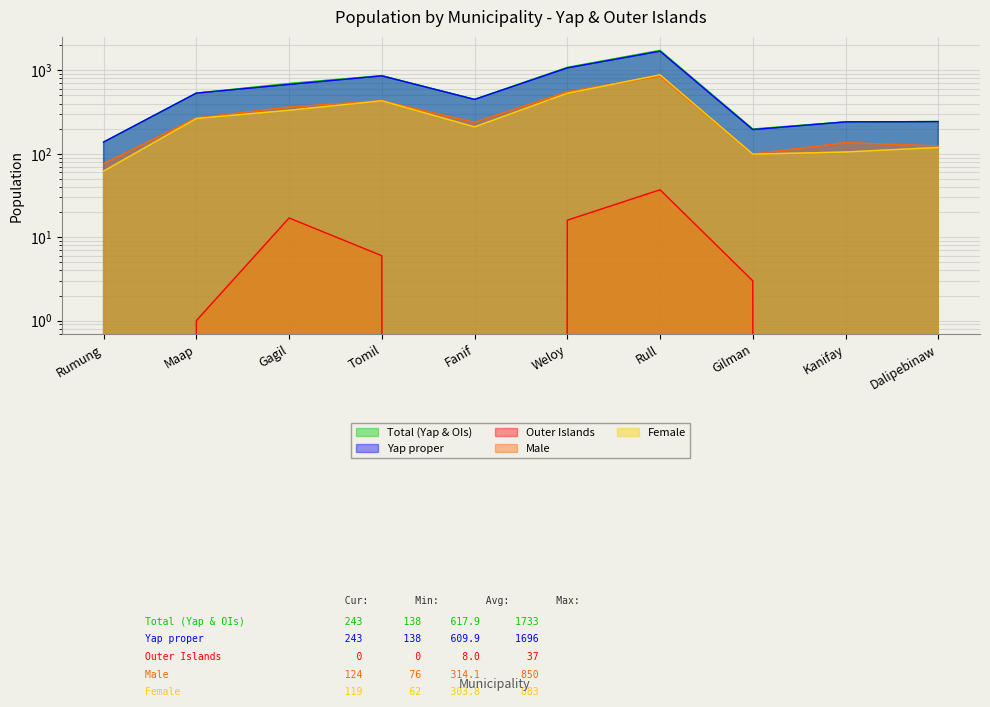

How many distinct data groups are displayed?

5